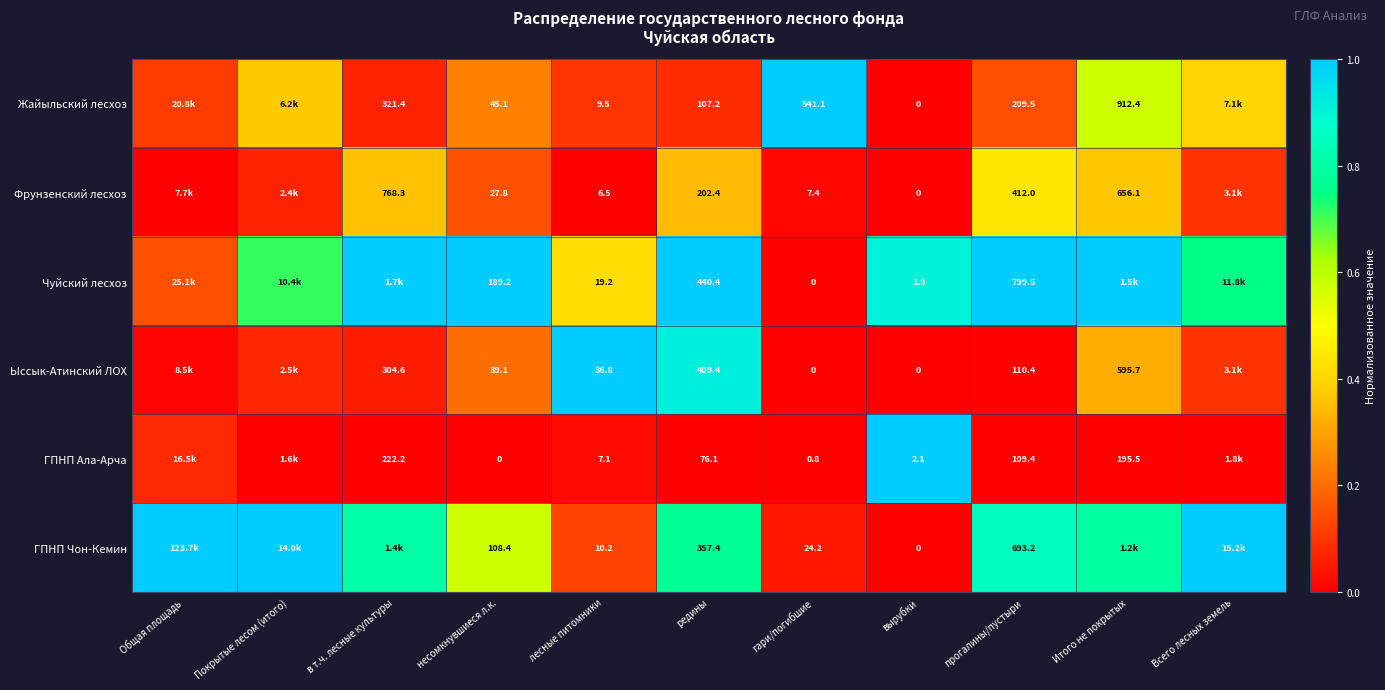

Between несомкнувшиеся л.к. and вырубки, which series saw the biggest shift?

Чуйский лесхоз